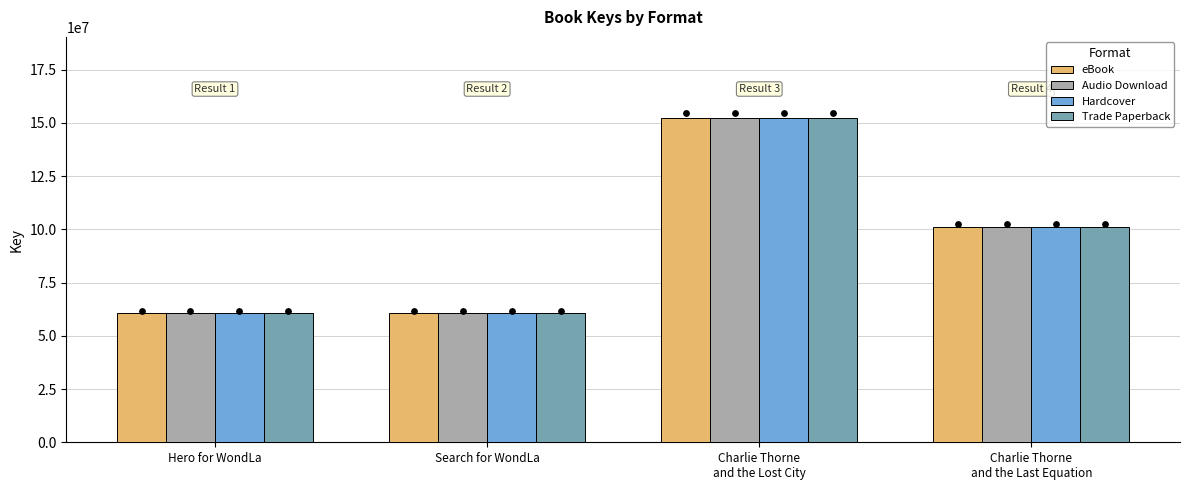

At how many categories does at least one series exceed 82031982?

2